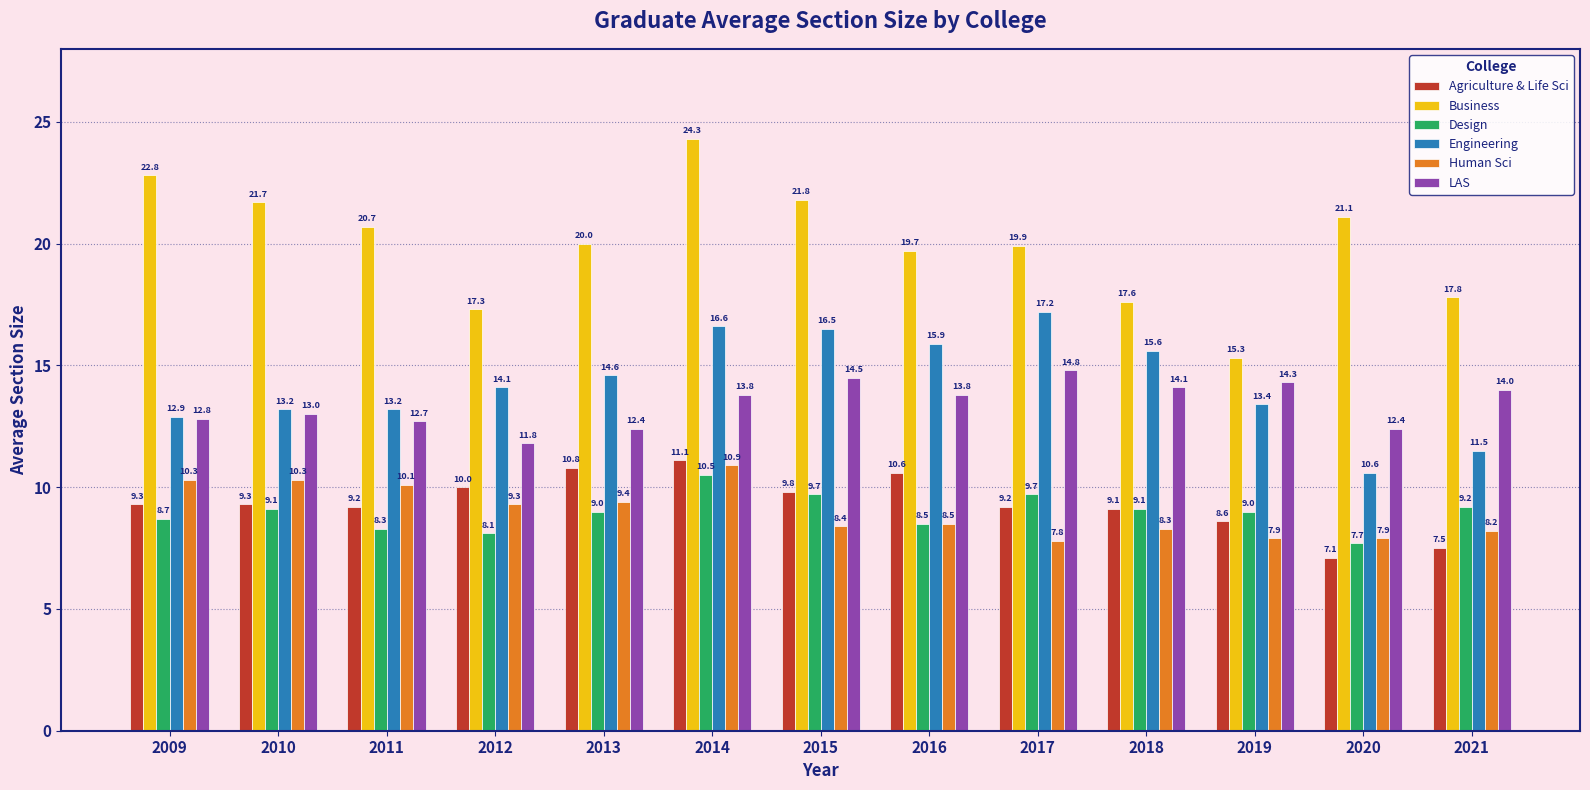

Between 2017 and 2019, which series saw the biggest shift?

Business